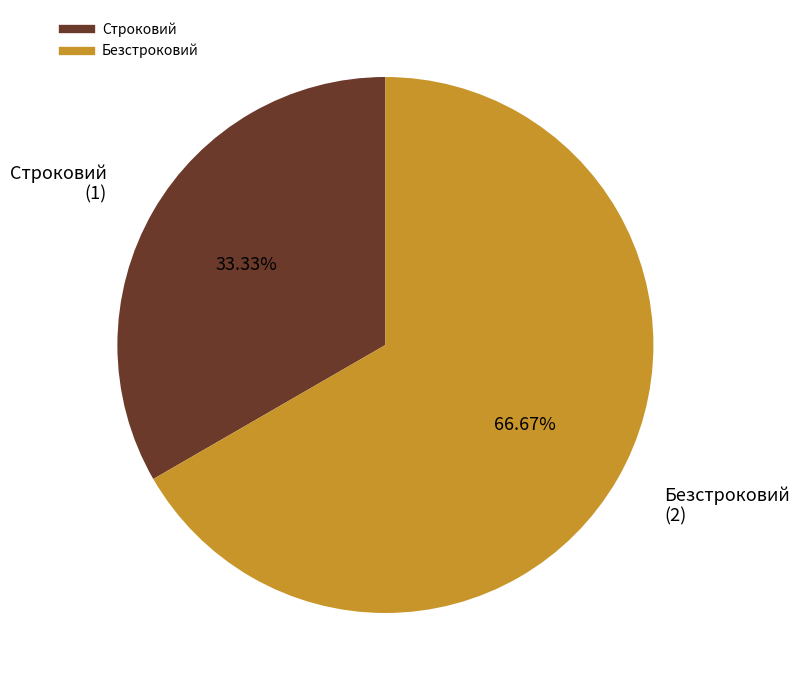

To the nearest percent, what is the average slice percentage?

50%